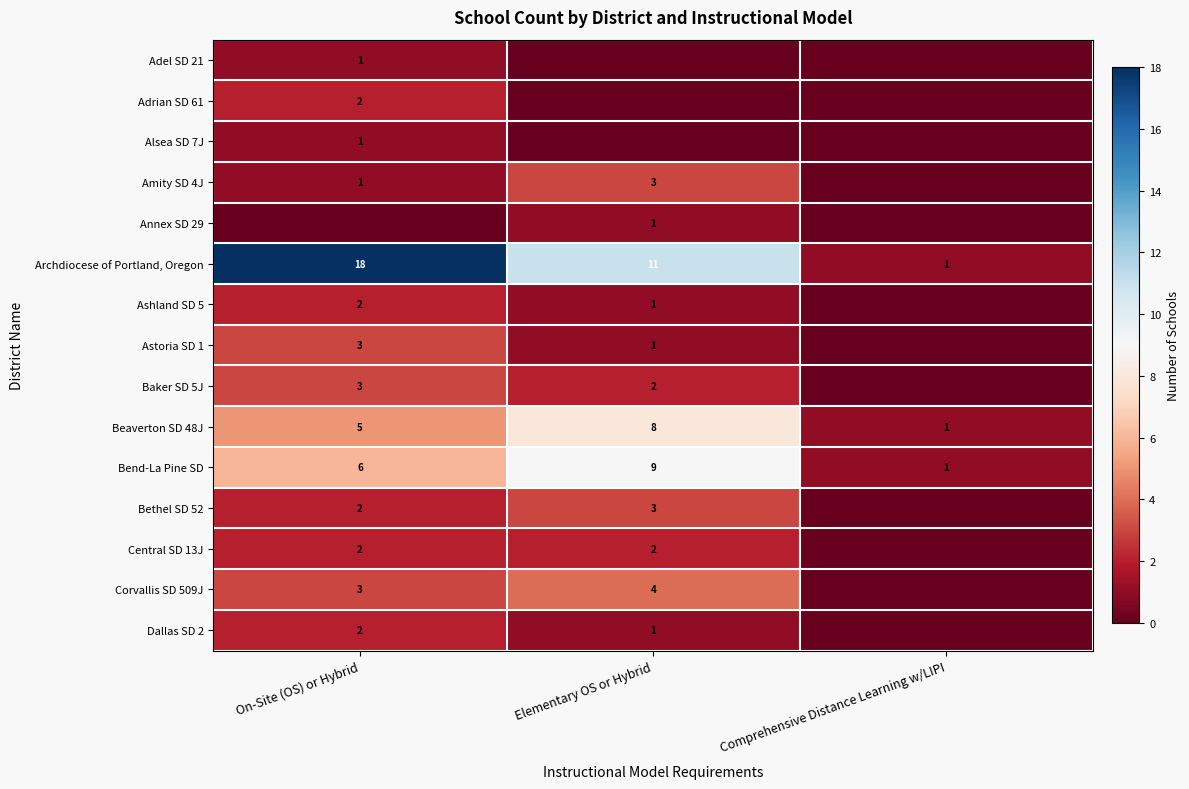

Which category has the lowest value across all series?

Elementary OS or Hybrid